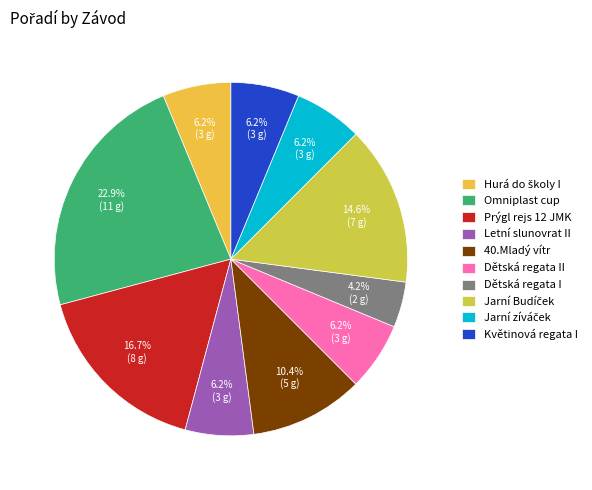

Which category has the biggest portion of the pie?

Omniplast cup